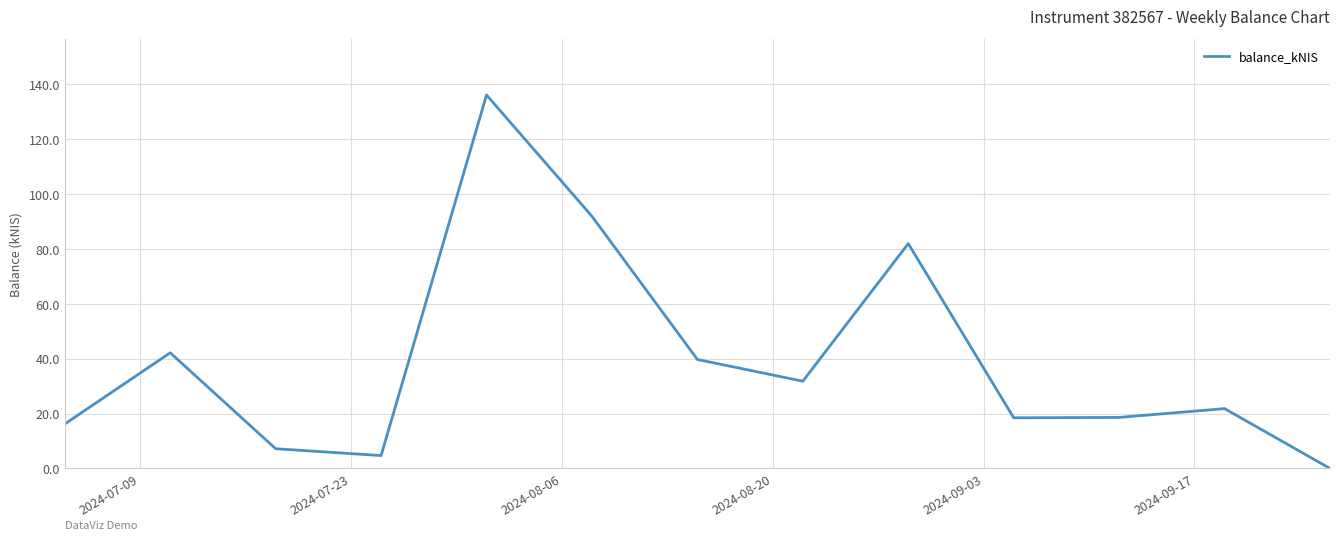

What is the greatest value displayed?

136.1